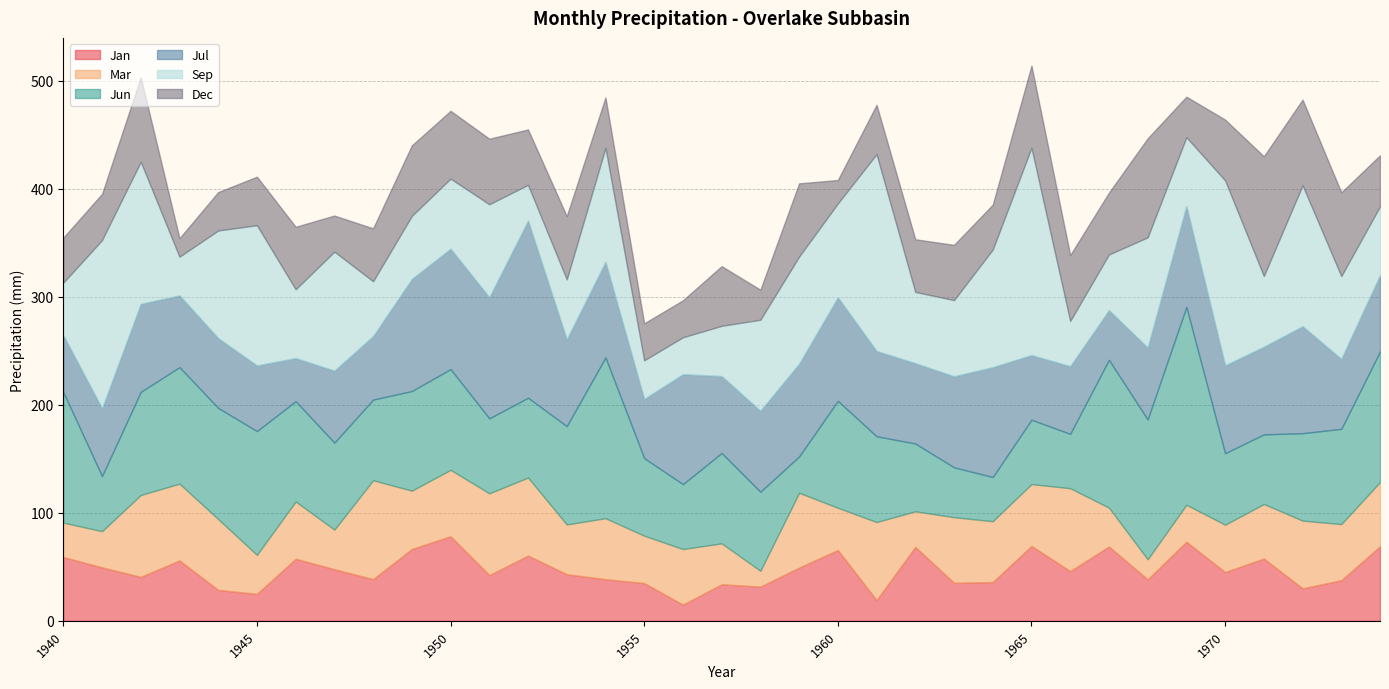

At which label is Jun closest to 108?

1943